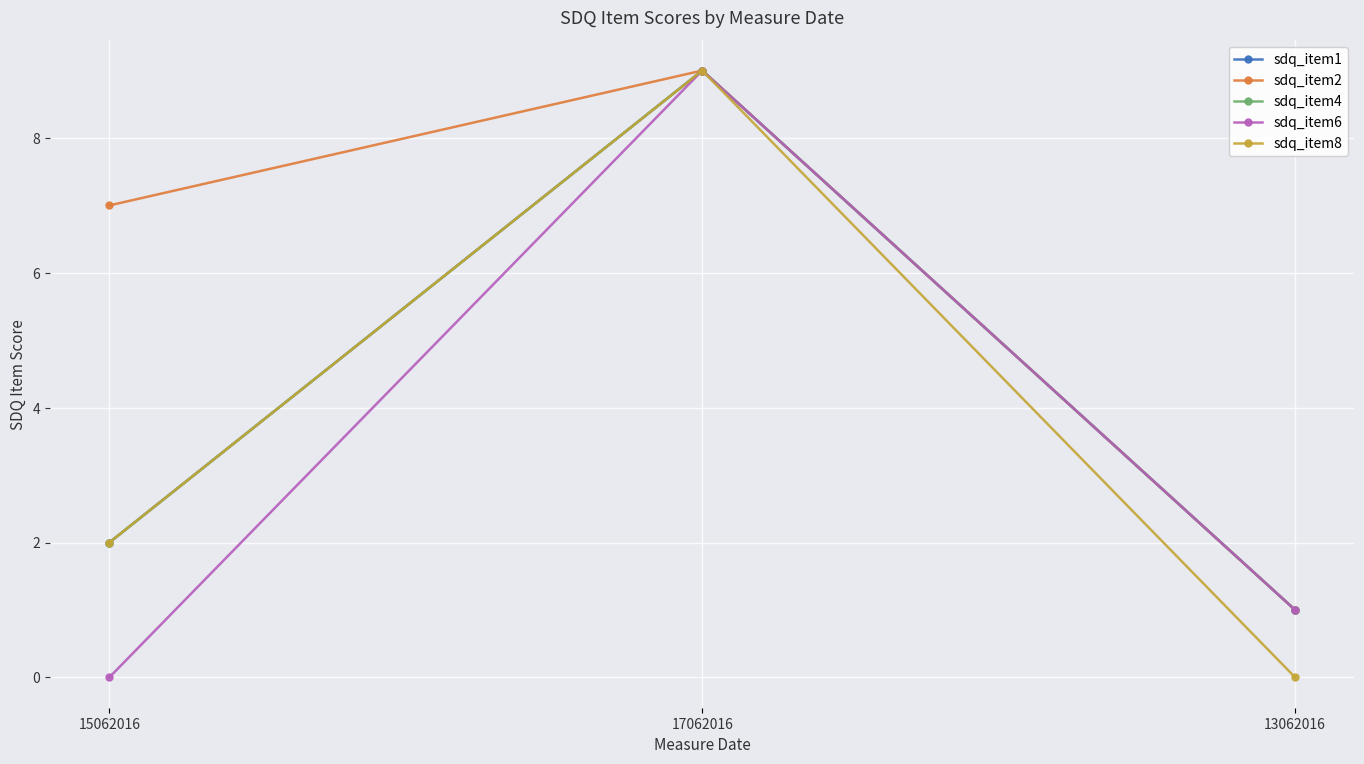

Is the value of sdq_item4 at 15062016 greater than the value of sdq_item6 at 13062016?

Yes